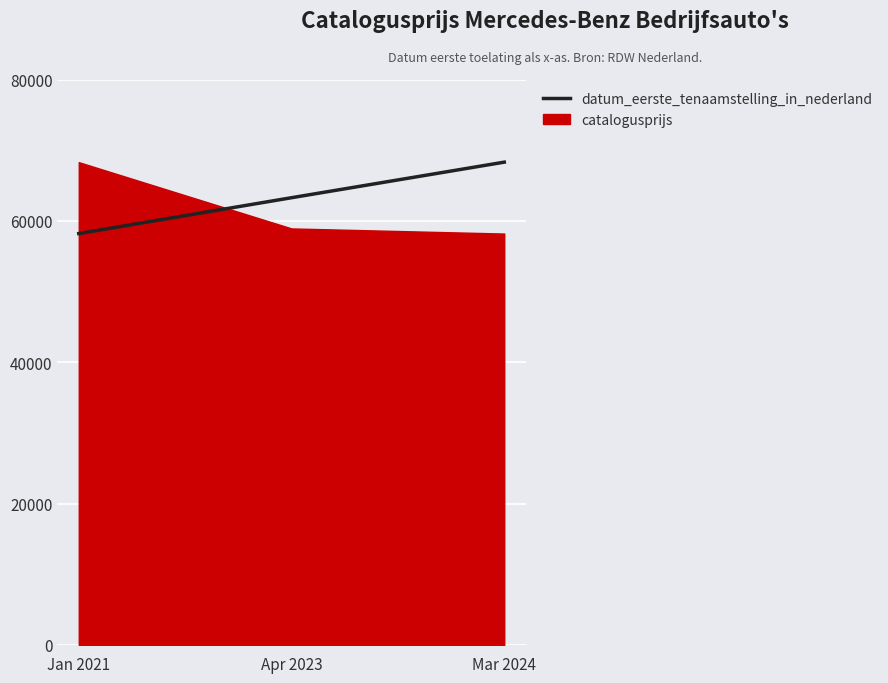

What is the difference between the maximum and minimum values?

10105.0